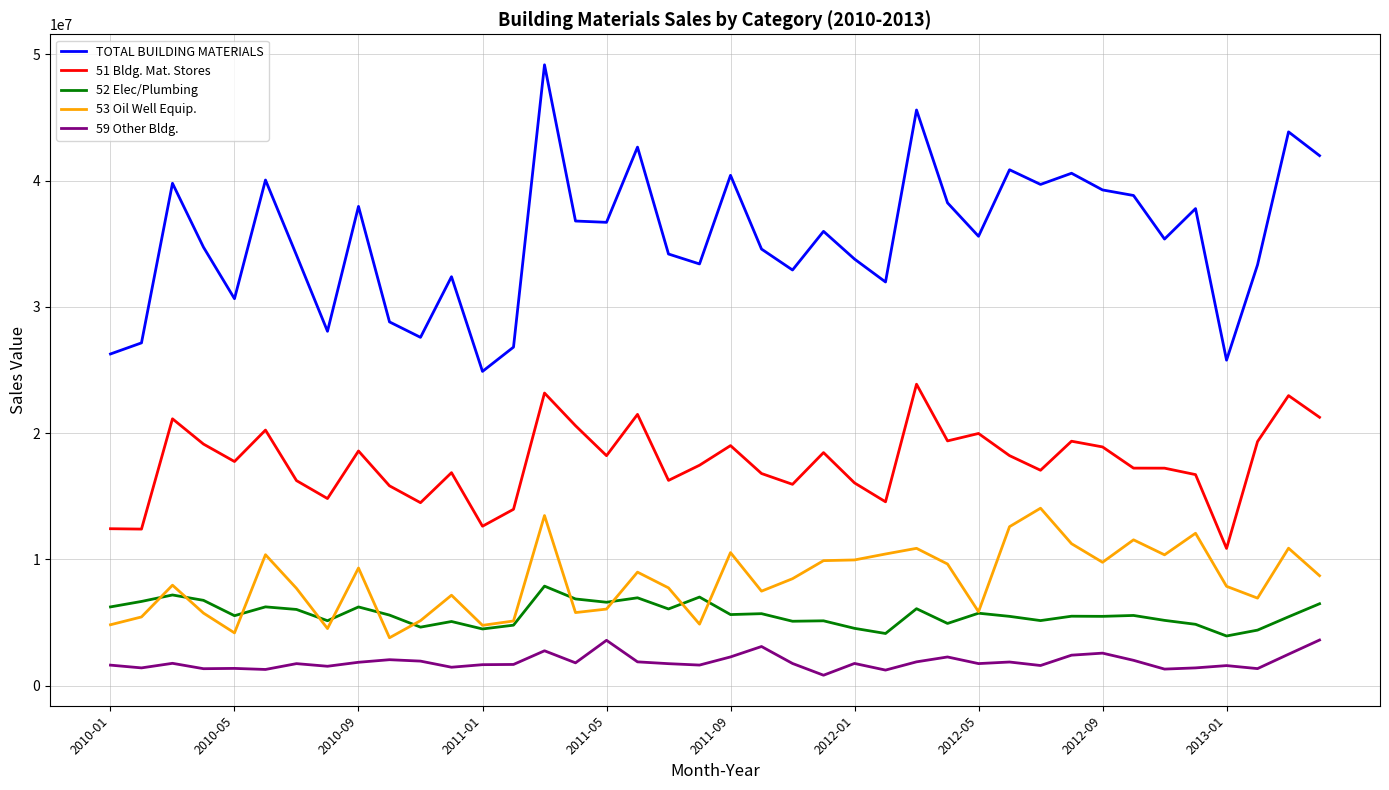

At how many categories does at least one series exceed 2021195?

40